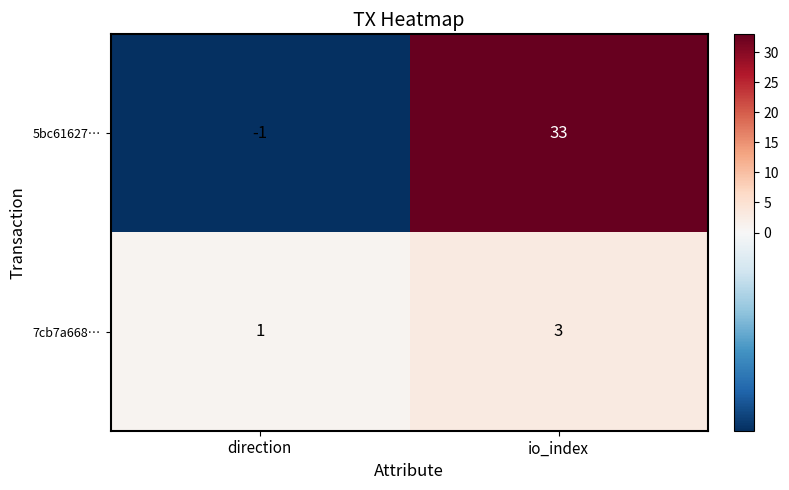

Which series has the largest range (max minus min)?

5bc61627…